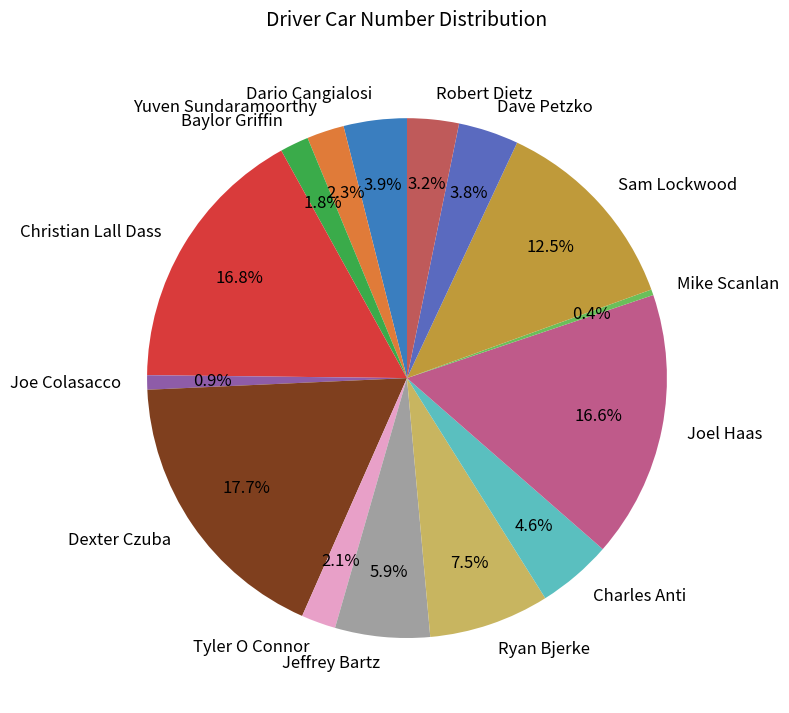

Combined, do Charles Anti and Joe Colasacco account for over 50%?

No